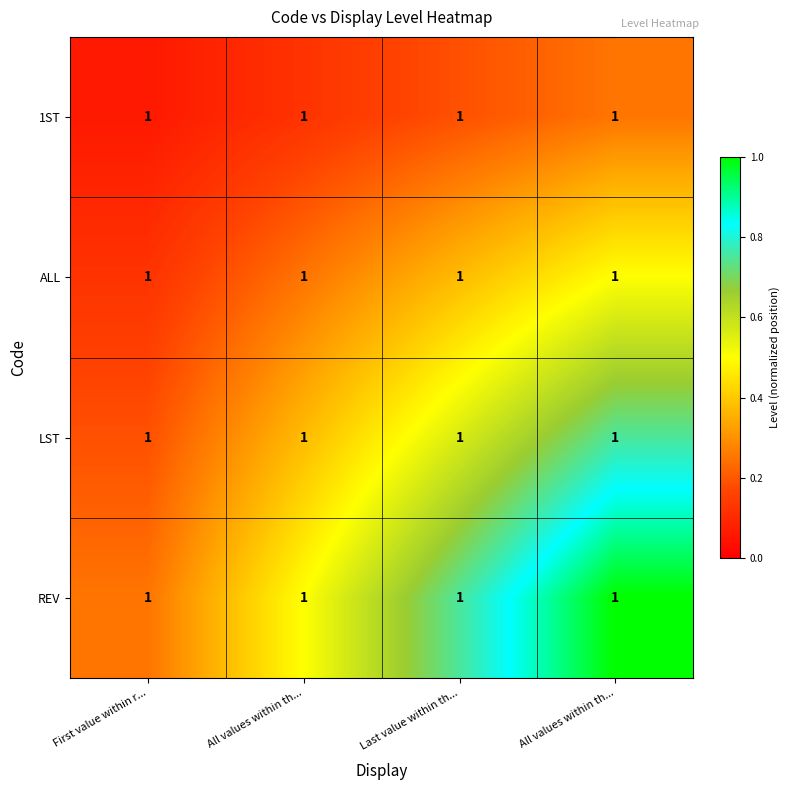

At which category is the sum across all series the highest?

All values within th...